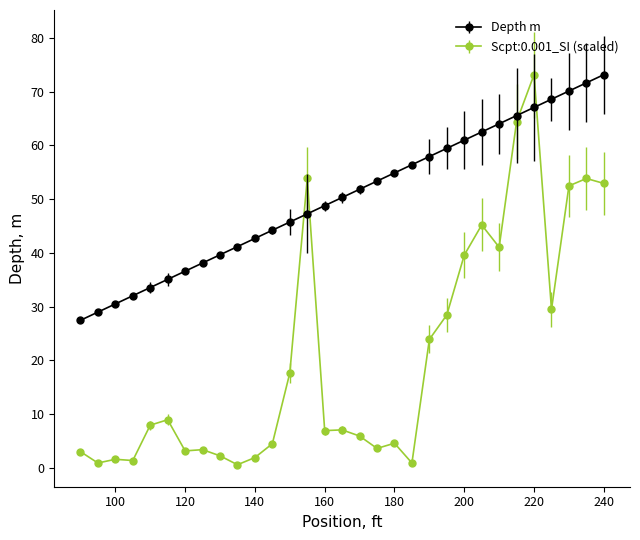

What are all the series names shown in the legend?

Depth m, Scpt:0.001_SI (scaled)